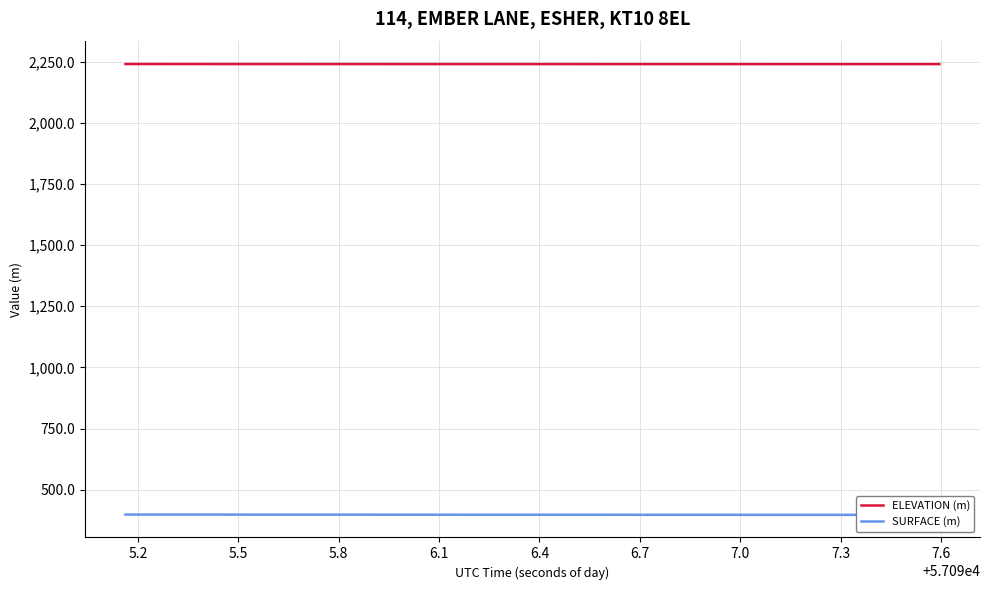

What is the maximum value for ELEVATION (m)?

2241.1